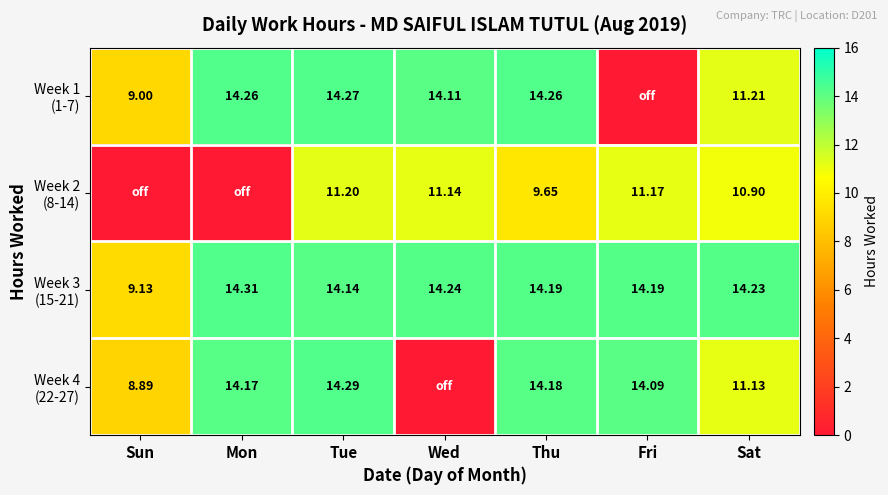

Is it true that Week 4 (22-27) equals 10.0 at Tue?

False